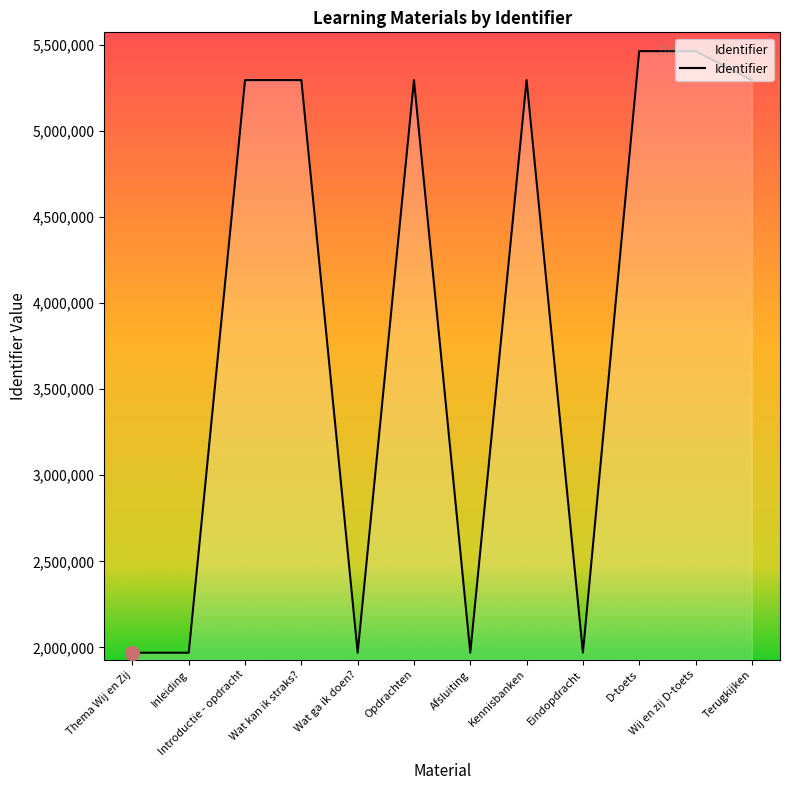

The value at Terugkijken is 5294557. True or false?

True